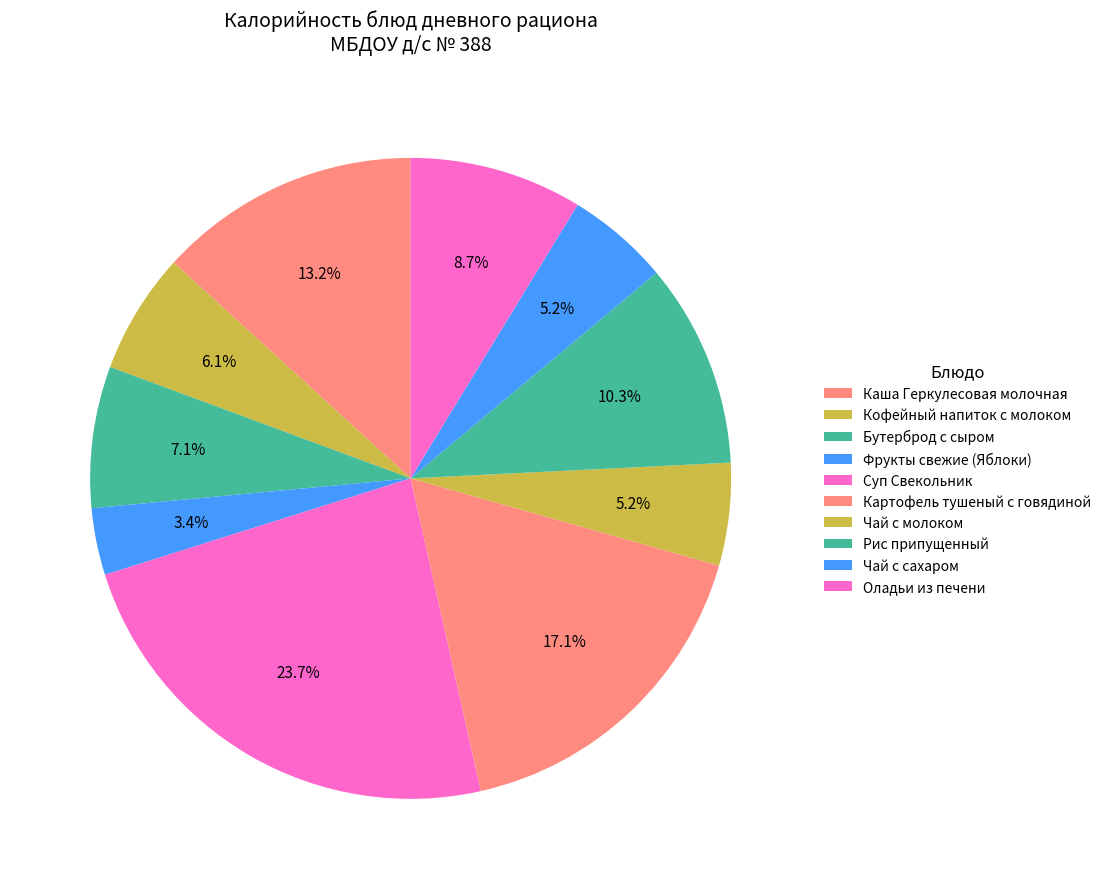

What is the largest slice in the pie chart?

Суп Свекольник